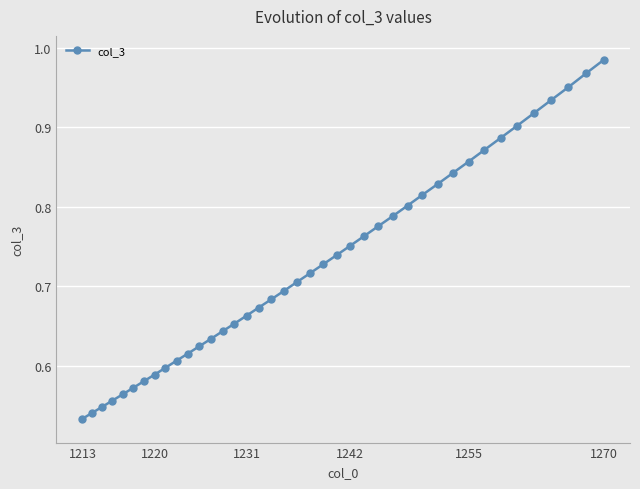

What is the difference between the second highest and minimum values?

0.4